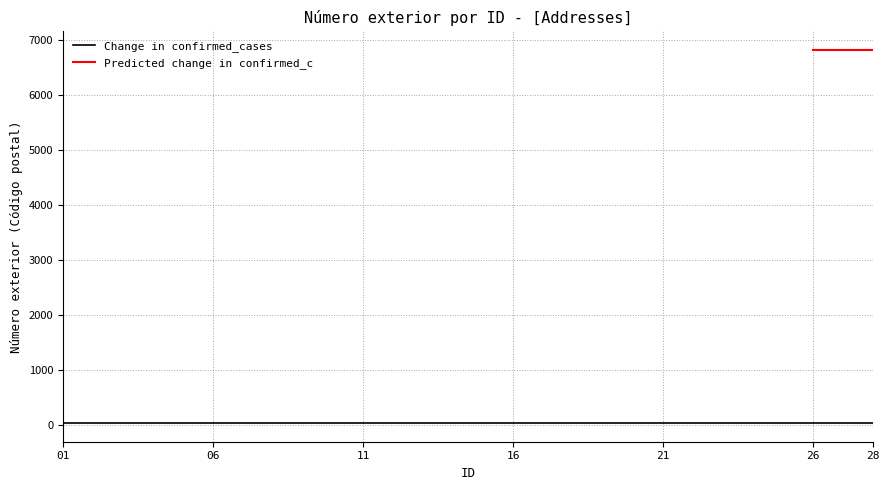

Is the value of Predicted change in confirmed_c at 9 greater than the value of Change in confirmed_cases at 15?

Yes